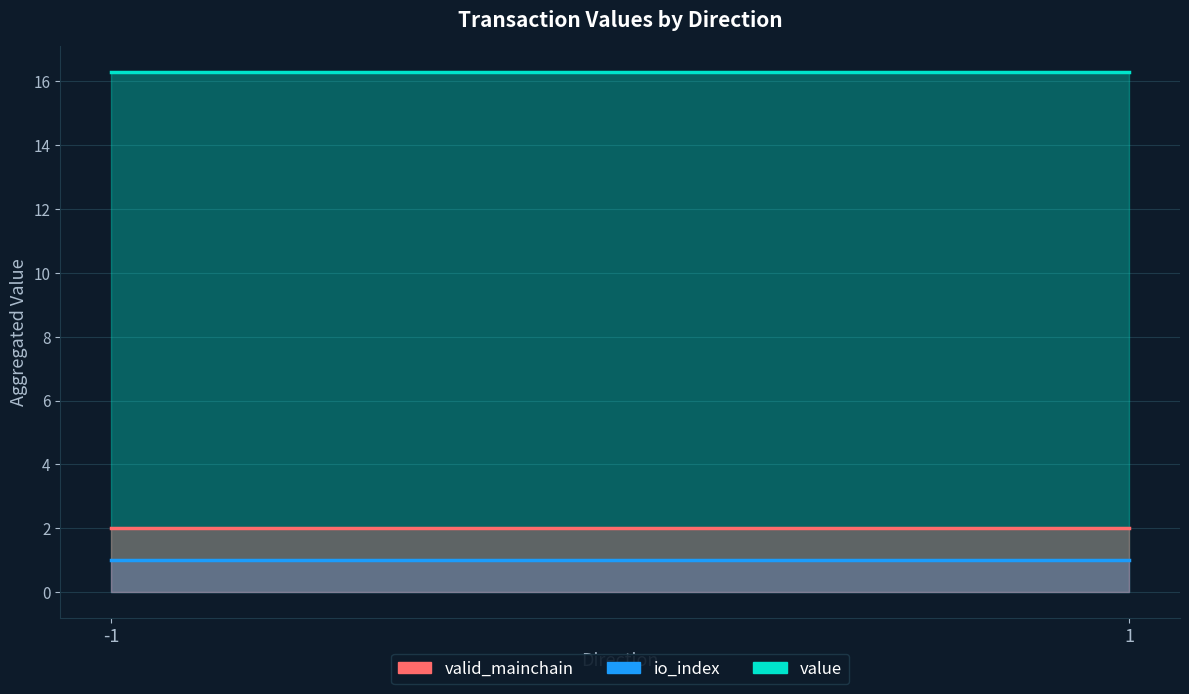

What is the greatest value displayed?

16.3